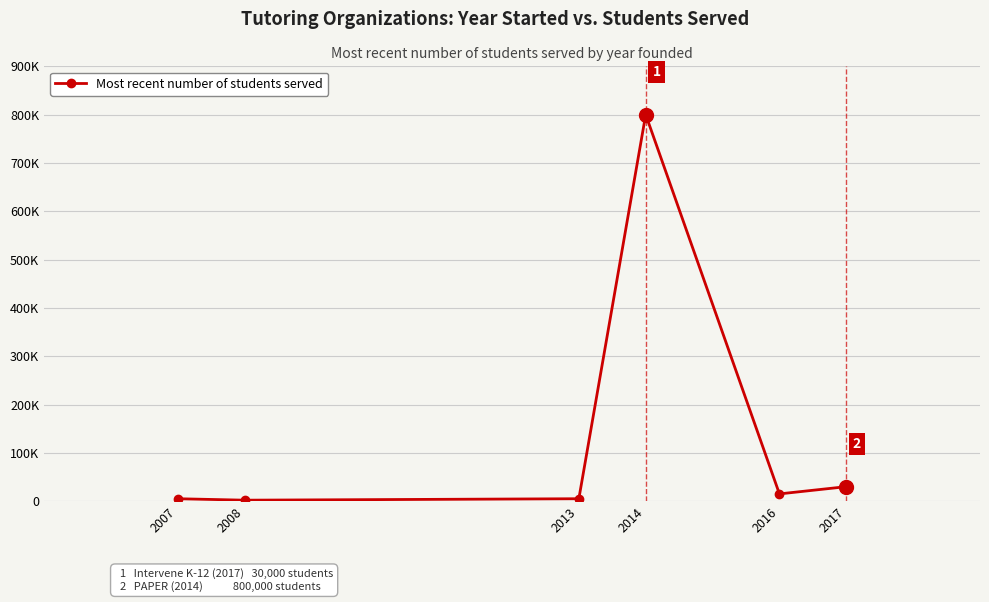

What is the value of the 2nd point from the left?

2000